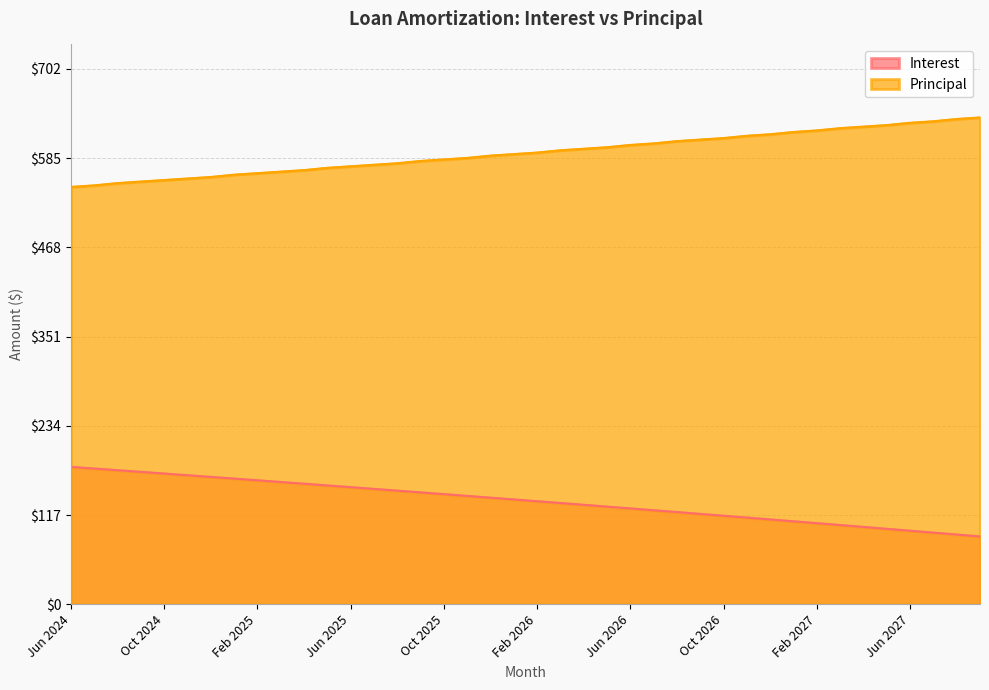

At which label does Principal first exceed 592?

Mar 2026